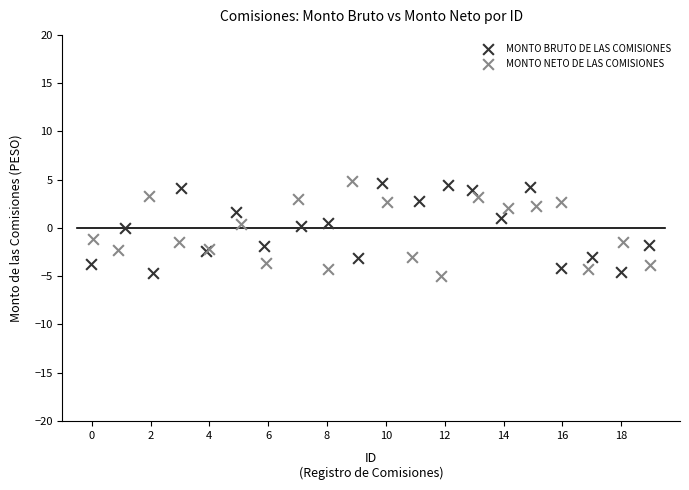

What are all the series names shown in the legend?

MONTO BRUTO DE LAS COMISIONES, MONTO NETO DE LAS COMISIONES